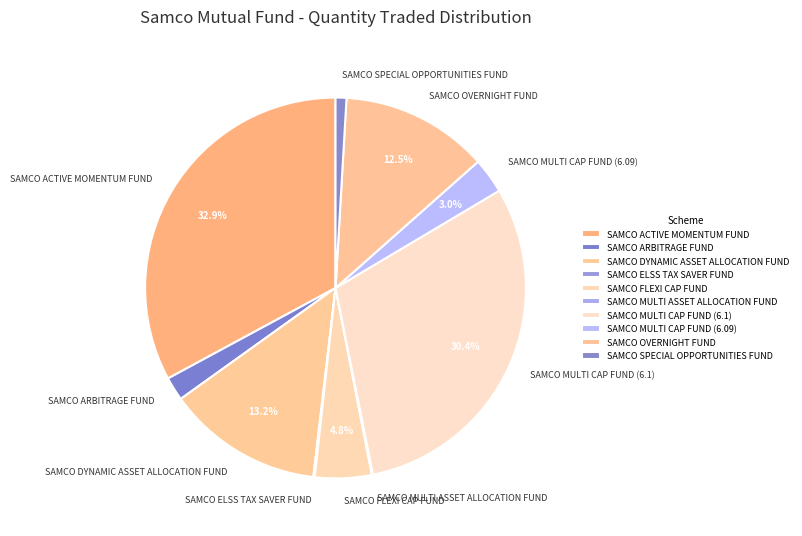

The SAMCO DYNAMIC ASSET ALLOCATION FUND slice represents 20% of the pie. True or false?

False